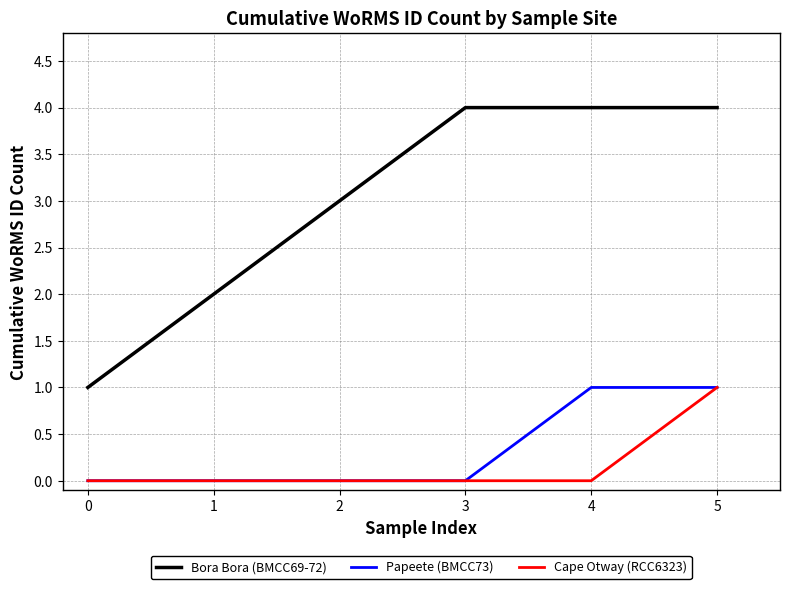

Count the number of categories in the chart.

6